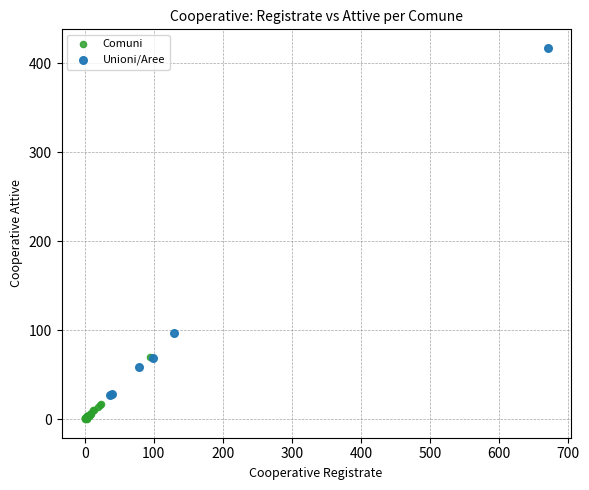

What are all the series names shown in the legend?

Comuni, Unioni/Aree